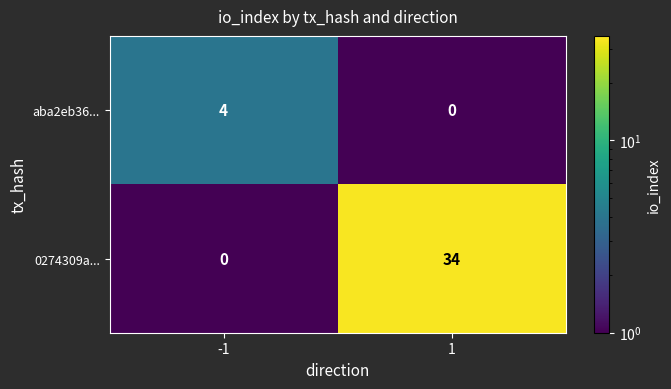

Count the number of data series in this chart.

2